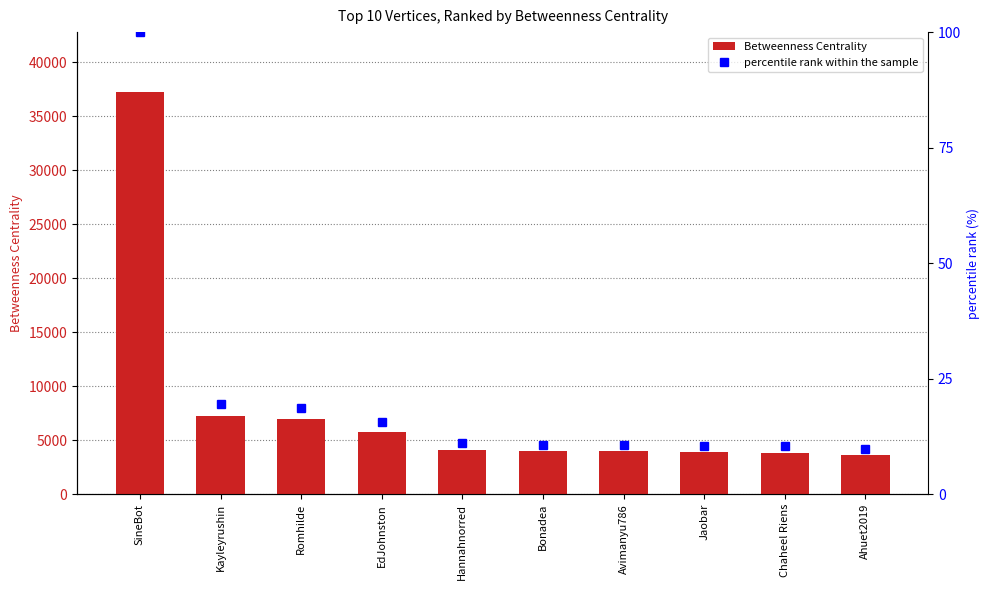

At which category is the sum across all series the highest?

SineBot